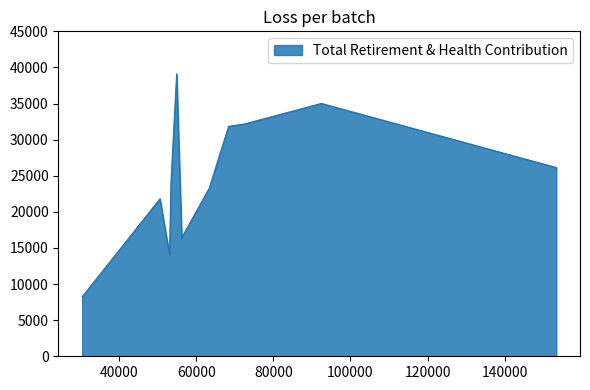

Rank the categories by value from lowest to highest.

30367.0, 53027.0, 56208.0, 50557.0, 63343.0, 53415.0, 153421.0, 68357.0, 72562.0, 92449.0, 54884.0